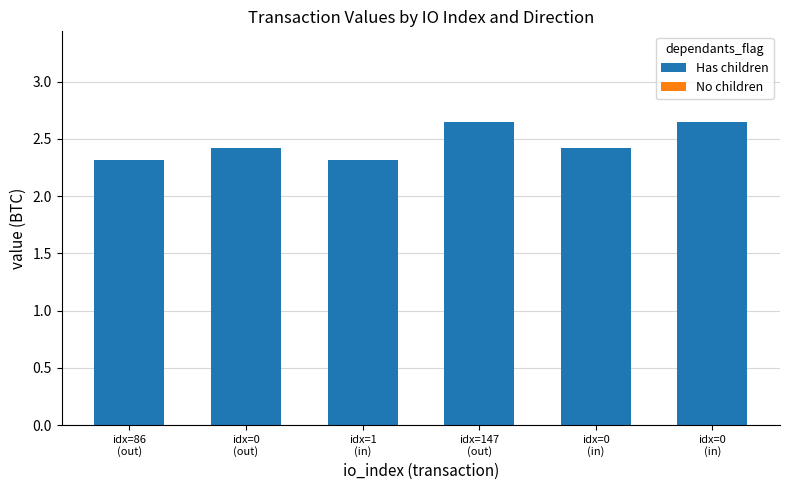

How many categories are shown in the chart?

6